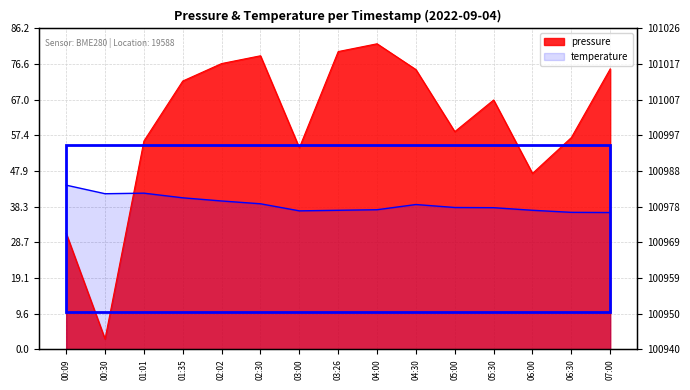

At which category is the sum across all series the highest?

04:00